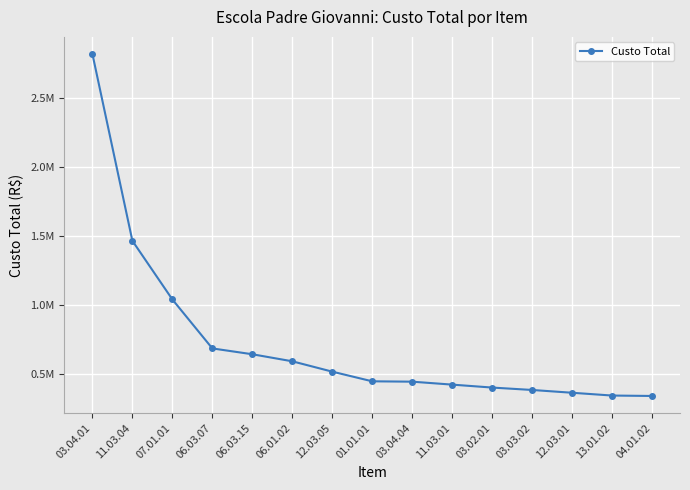

Does the chart display data point markers on the line(s)?

Yes